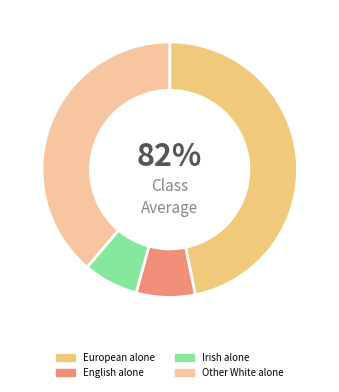

To the nearest percent, what percentage of the pie is European alone?

47%